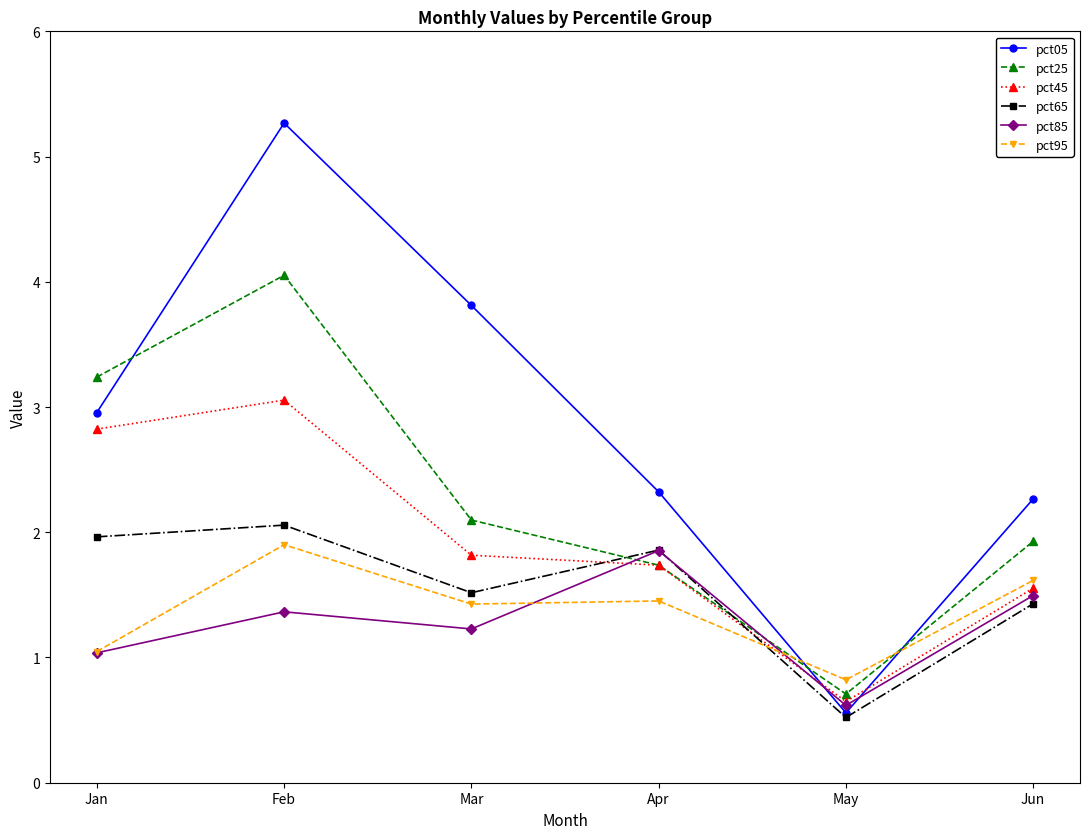

How many data points in pct95 are less than 1?

1